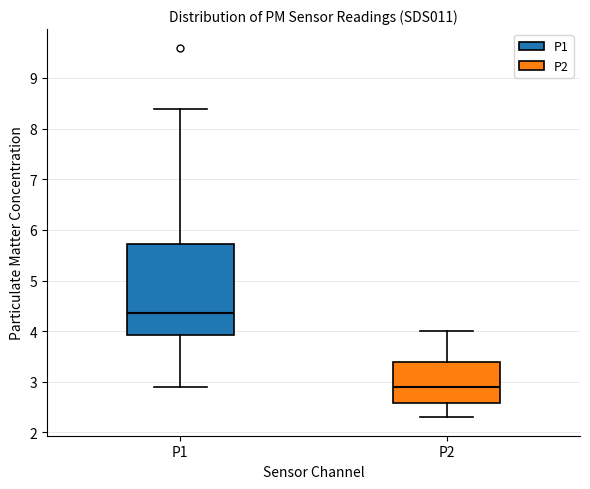

Reading left to right, transcribe this box plot: for each box, give where its median line is, the range the box spans, and where its two whiskers end, as read against the y-axis. The values are not printed on the chart, so give them approximately, as read against the axis.

P1: median 4.4, box 3.9 to 5.7, whiskers 2.9 to 8.4
P2: median 2.9, box 2.6 to 3.4, whiskers 2.3 to 4.0